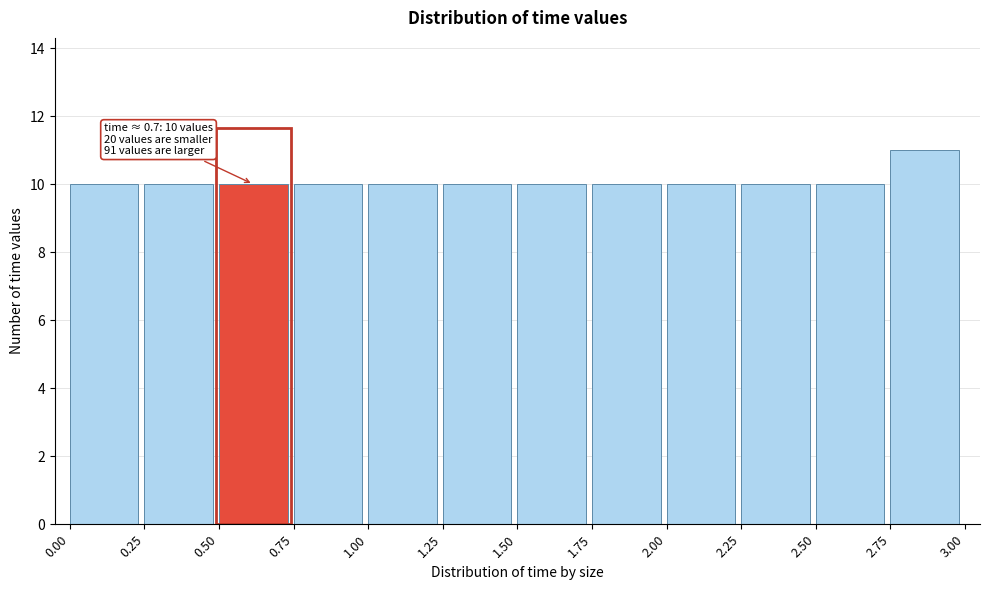

Over which range of the x-axis is the bar tallest?

2.75 to 3.00